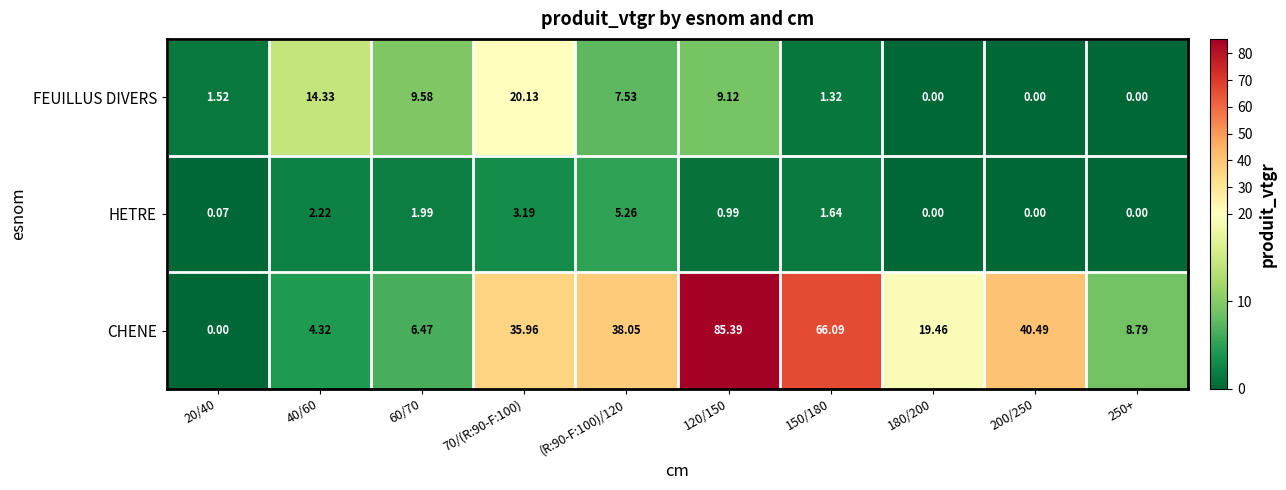

Rank the series at (R:90-F:100)/120 from highest to lowest value.

CHENE, FEUILLUS DIVERS, HETRE